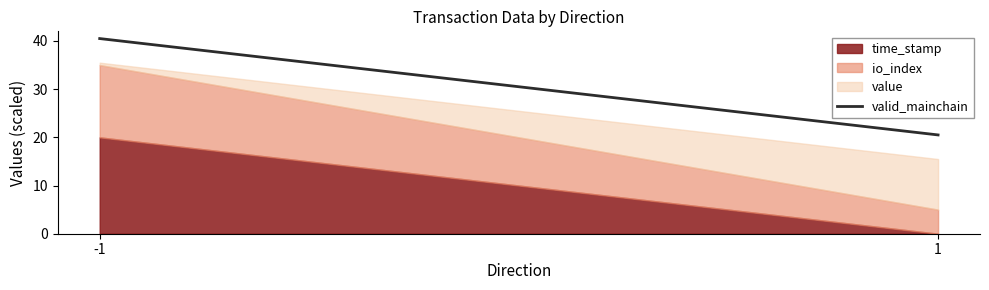

How many lines are shown in the chart?

3